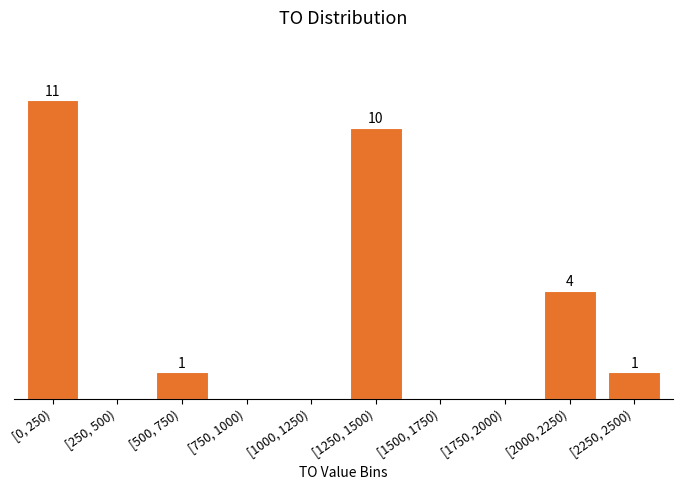

Between [500, 750) and [0, 250), which is larger?

[0, 250)